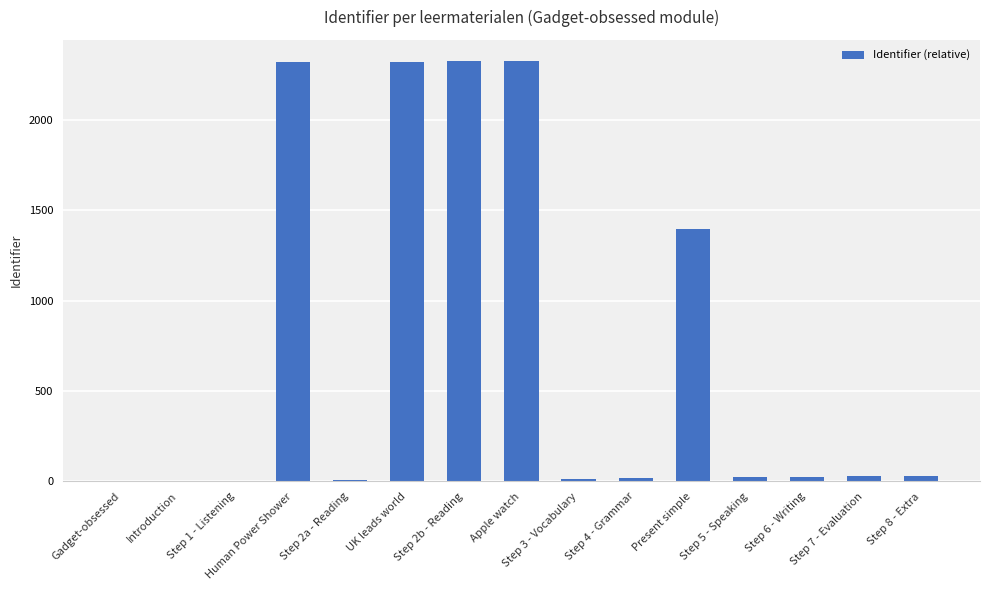

At which label is the value closest to 1163?

Present simple